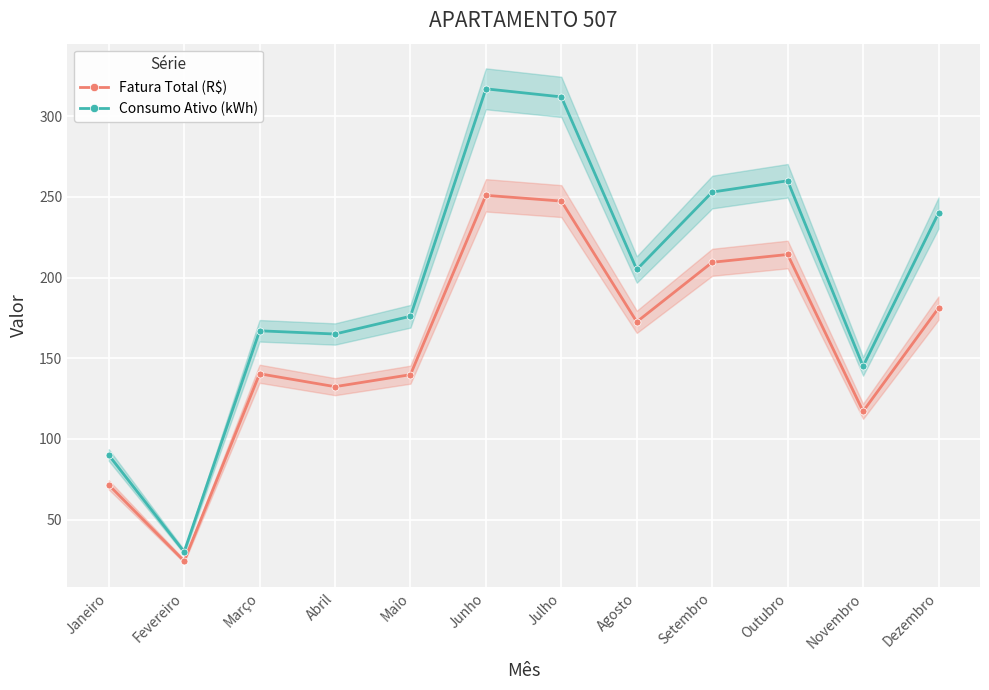

Which series has the largest total across all categories?

Consumo Ativo (kWh)